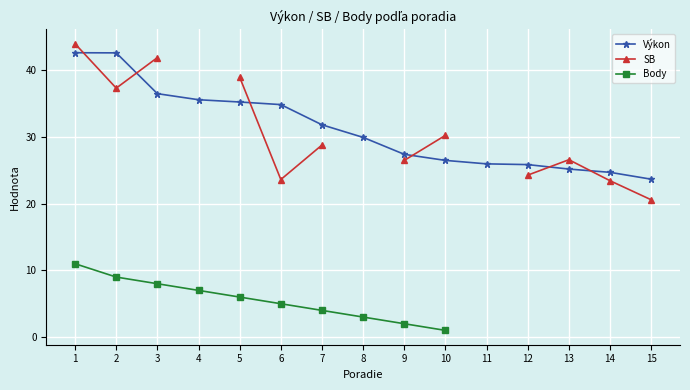

Where is the first local minimum for SB?

2